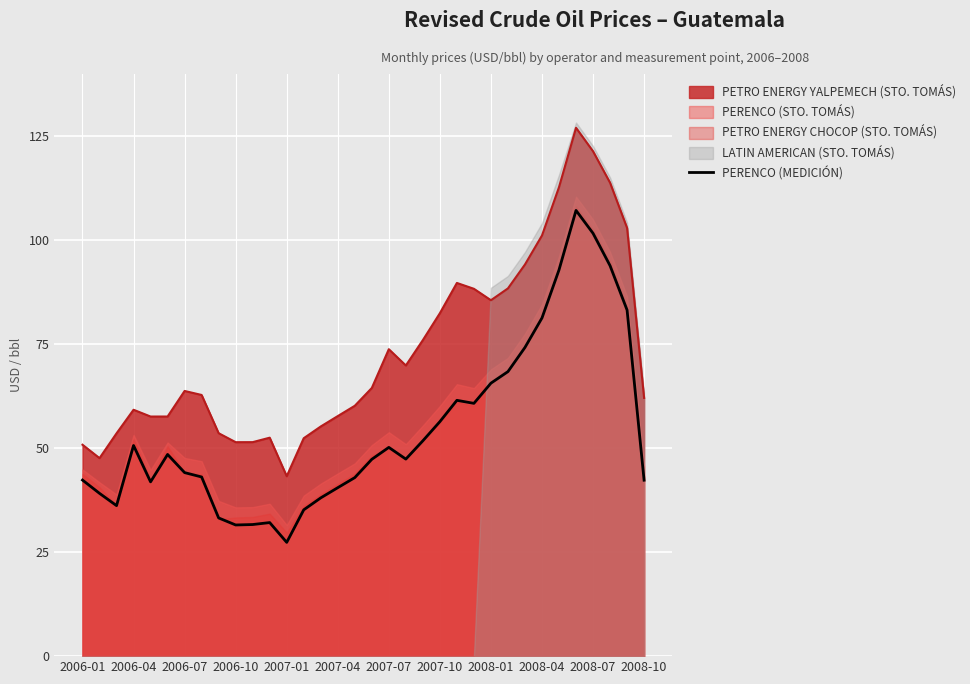

True or false: PETRO ENERGY YALPEMECH (STO. TOMÁS) and PERENCO (MEDICIÓN) cross at least once.

False